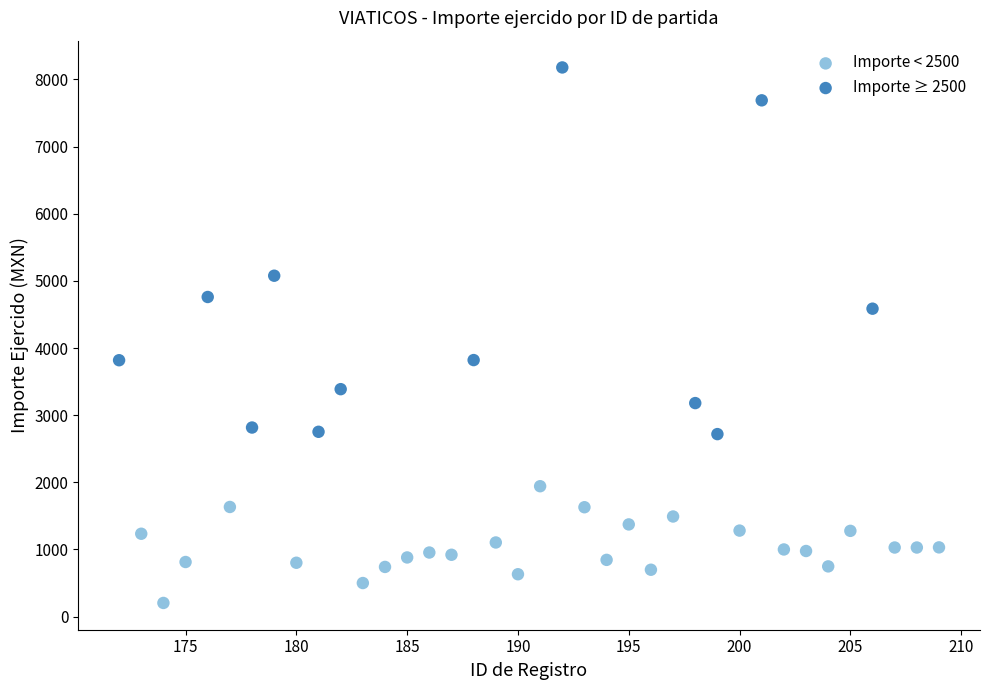

Which series reaches the maximum Y coordinate?

Importe ≥ 2500